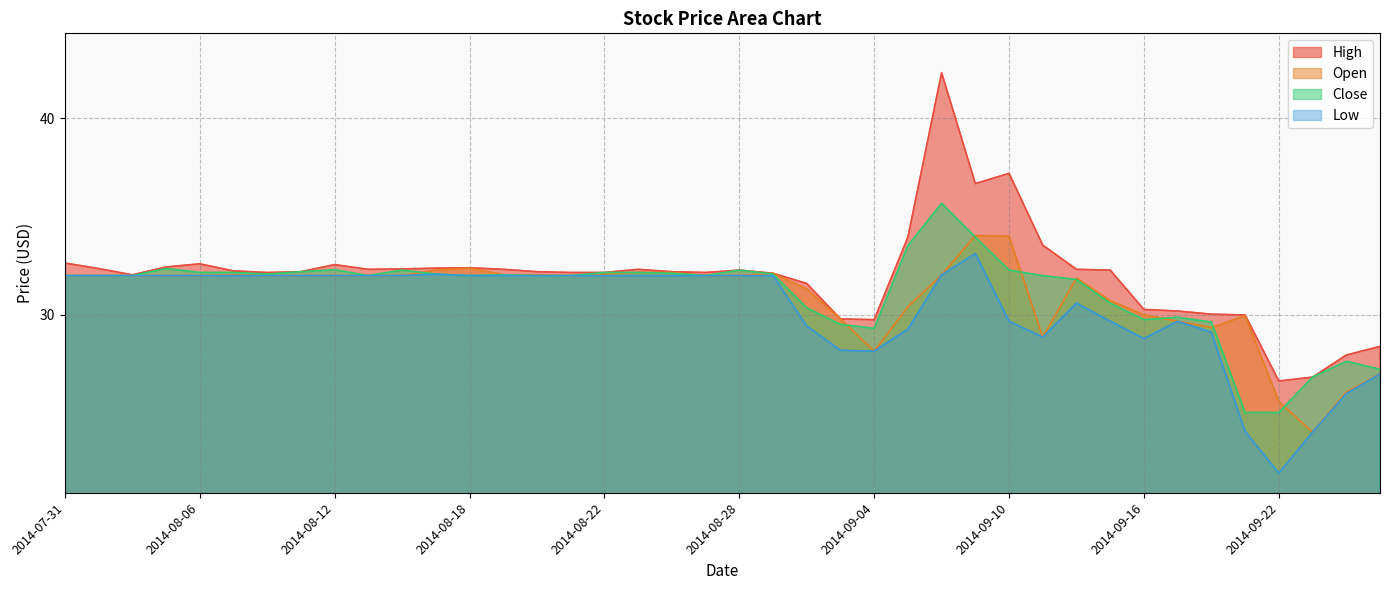

List the labels in order of Close value, largest first.

2014-09-08, 2014-09-09, 2014-09-05, 2014-08-05, 2014-08-12, 2014-08-14, 2014-08-28, 2014-09-10, 2014-08-11, 2014-08-06, 2014-08-07, 2014-08-22, 2014-08-25, 2014-08-26, 2014-08-08, 2014-08-15, 2014-08-29, 2014-08-19, 2014-07-31, 2014-08-01, 2014-08-04, 2014-08-13, 2014-08-18, 2014-08-20, 2014-08-21, 2014-08-27, 2014-09-11, 2014-09-12, 2014-09-15, 2014-09-02, 2014-09-17, 2014-09-16, 2014-09-18, 2014-09-03, 2014-09-04, 2014-09-24, 2014-09-25, 2014-09-23, 2014-09-19, 2014-09-22